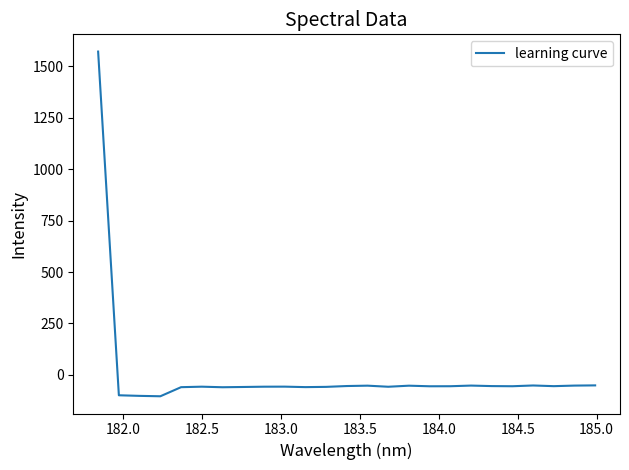

What is the average value?

4.0